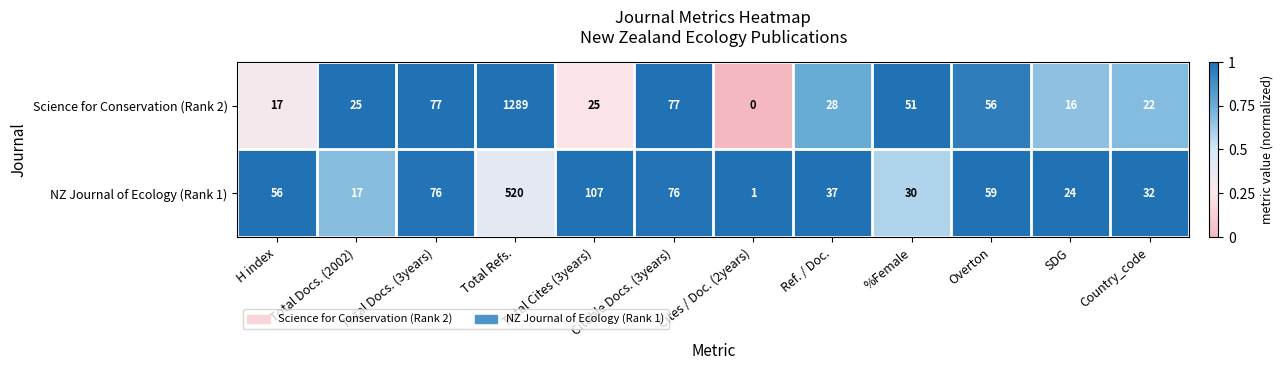

What is the sum of all NZ Journal of Ecology (Rank 1) values?

1035